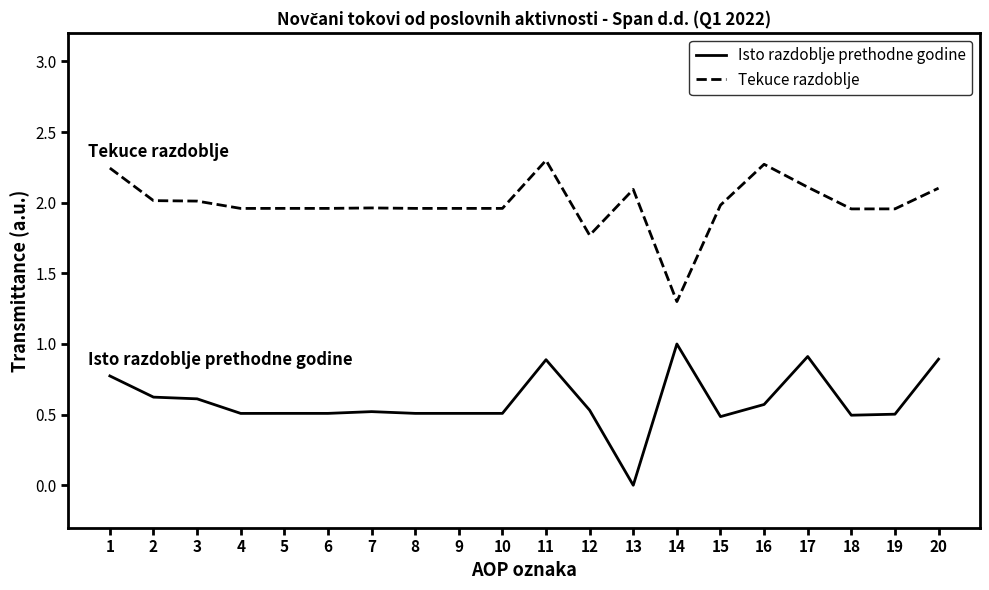

At which category is the sum across all series the highest?

11